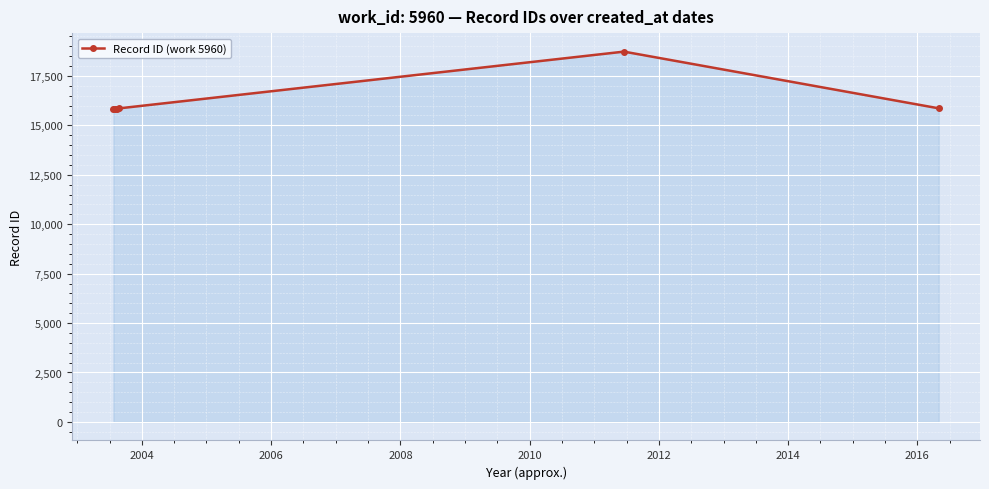

How many values are below 15857?

3